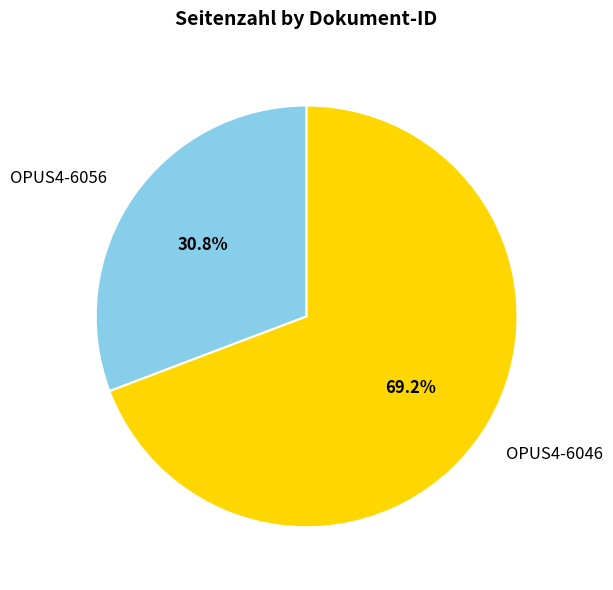

To the nearest percent, what portion does OPUS4-6046 represent?

69%